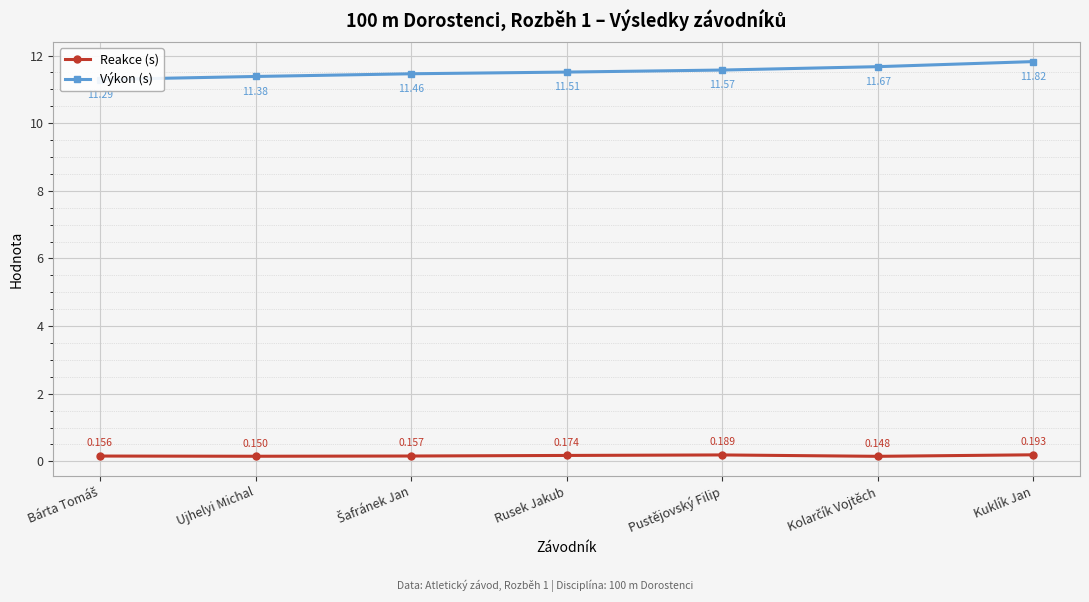

What is the sum of the Reakce (s) values at Kolarčík Vojtěch and Ujhelyi Michal?

0.3